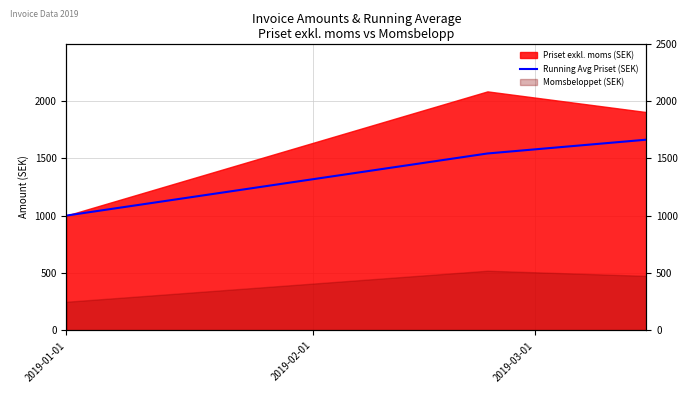

What position from the right is 2019-02-01?

2